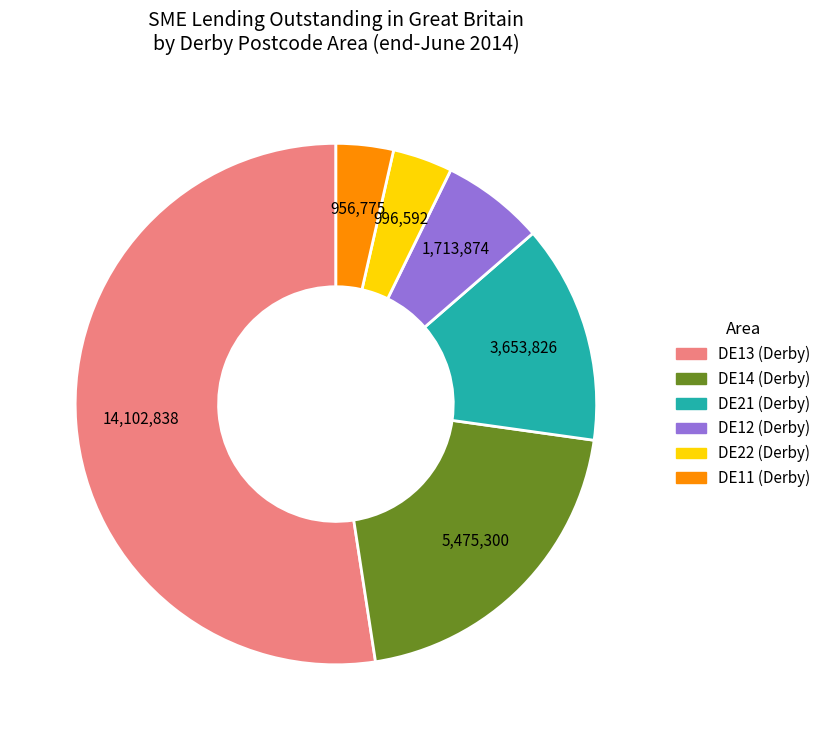

Count the number of slices in the pie.

6